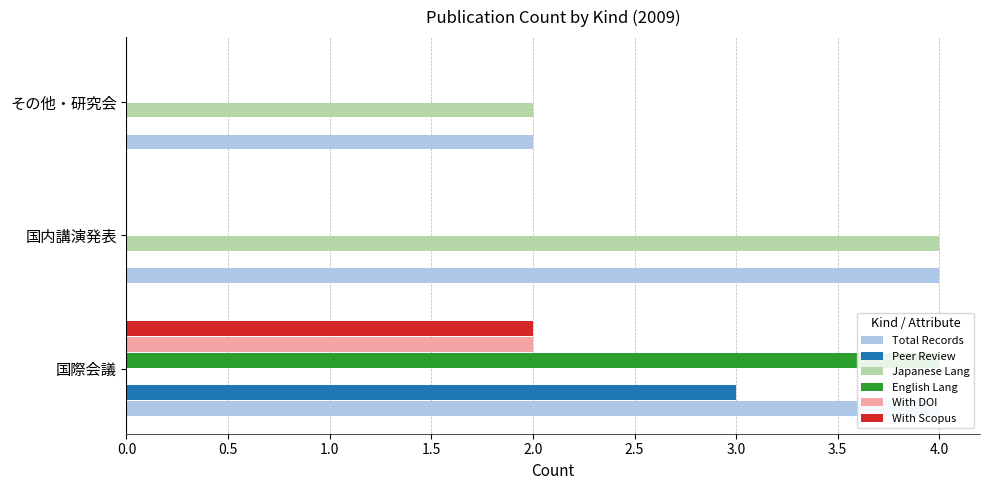

How many categories are shown in the chart?

3